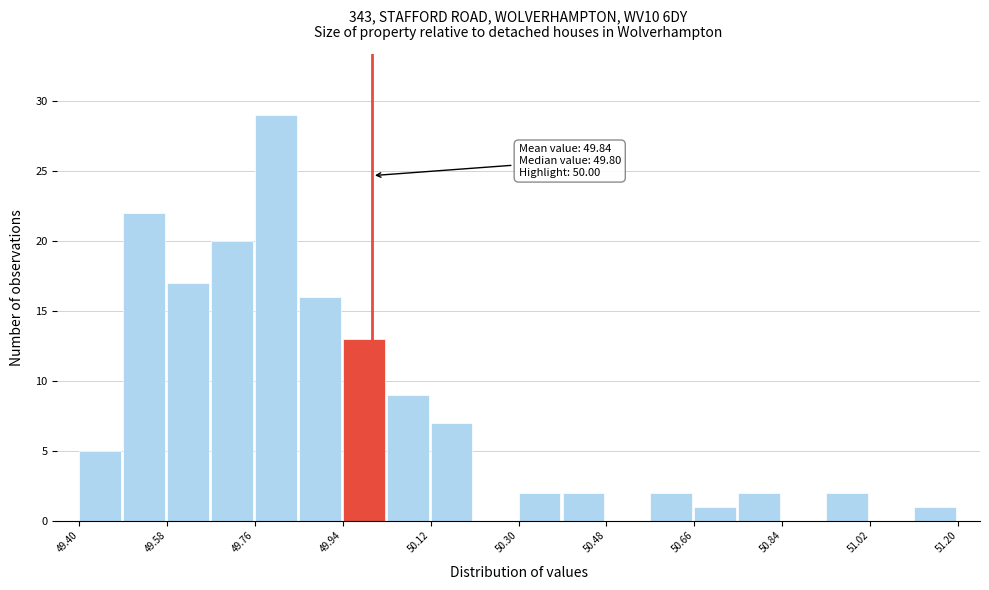

Which range on the x-axis has the tallest bar?

49.76 to 49.85